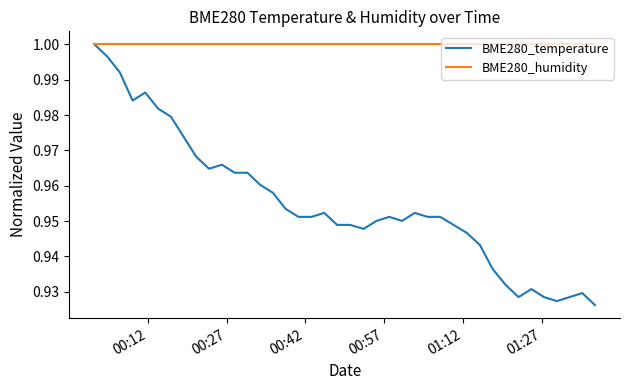

List the series in order of their overall mean, highest first.

BME280_humidity, BME280_temperature